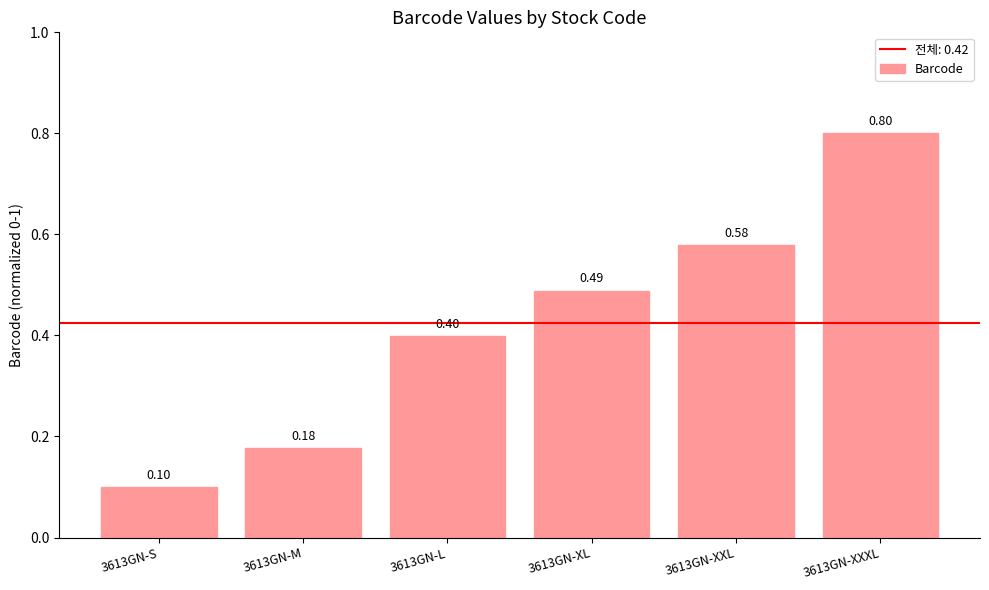

At which category does the chart reach its peak across all series?

3613GN-XXXL